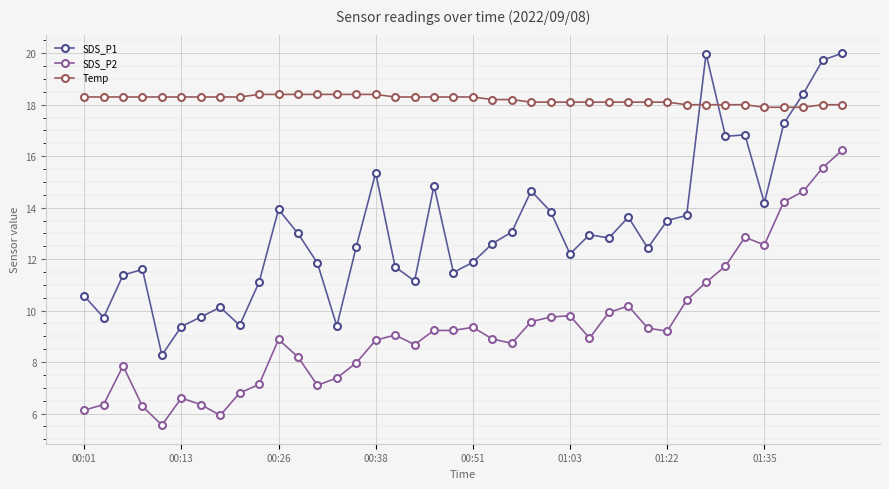

True or false: SDS_P1 has more than 1 interior local peaks.

True